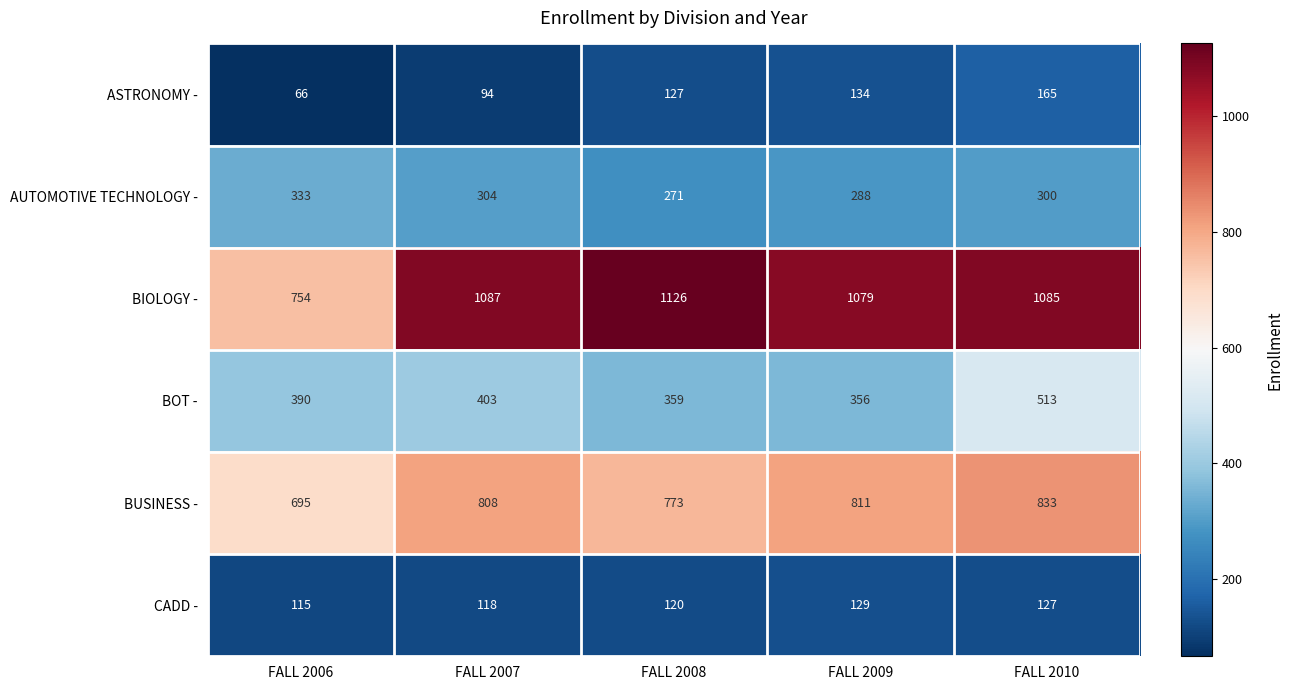

The value of ASTRONOMY - at FALL 2007 is 94. True or false?

True